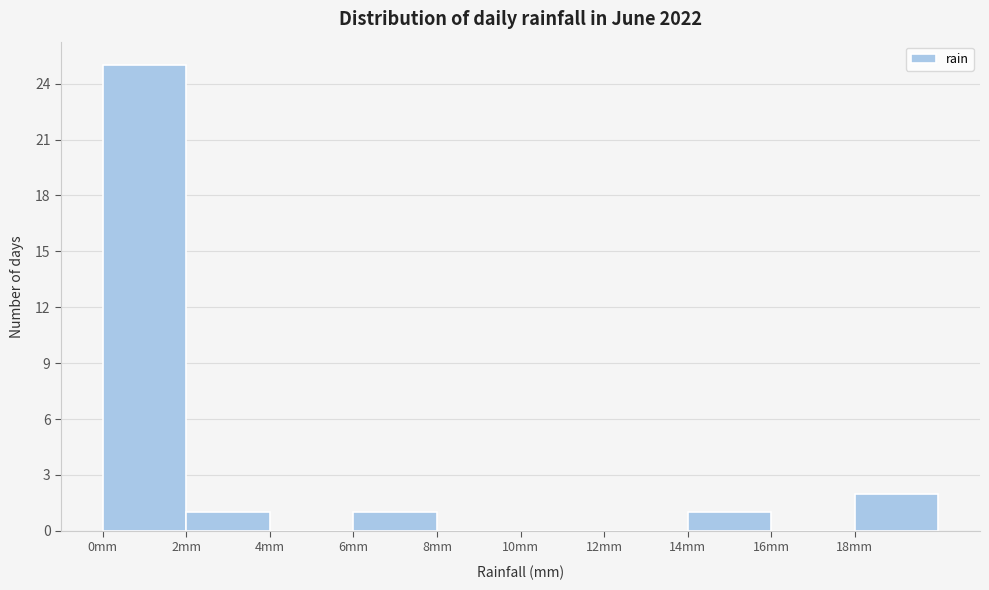

Over which range of the x-axis is the bar tallest?

0 to 2